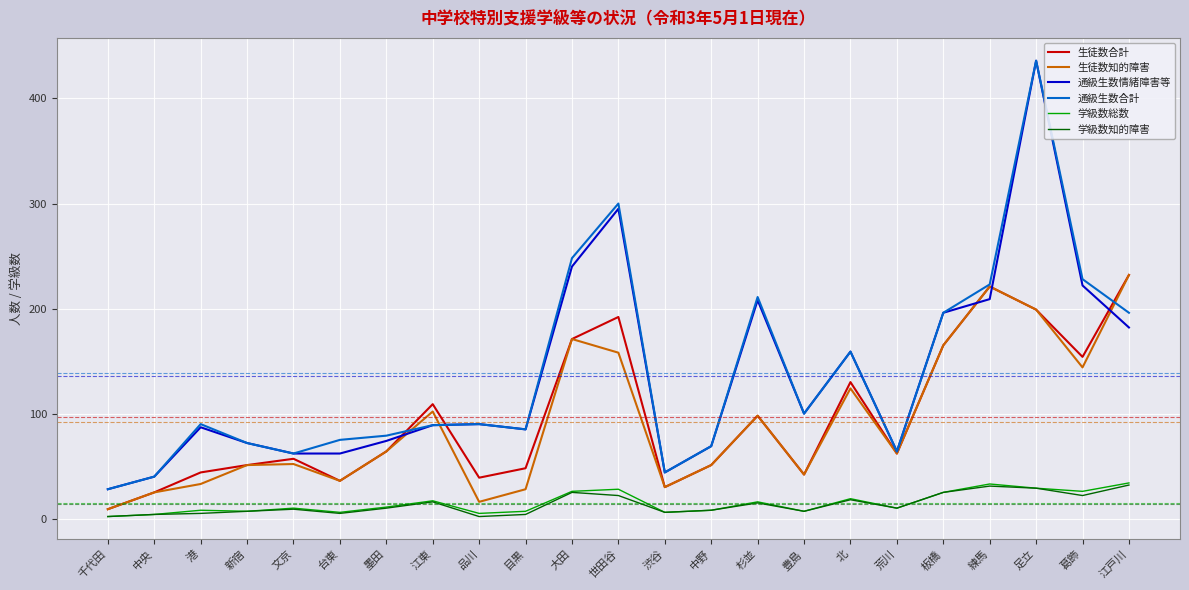

What is the total value across all series at 豊島?

298